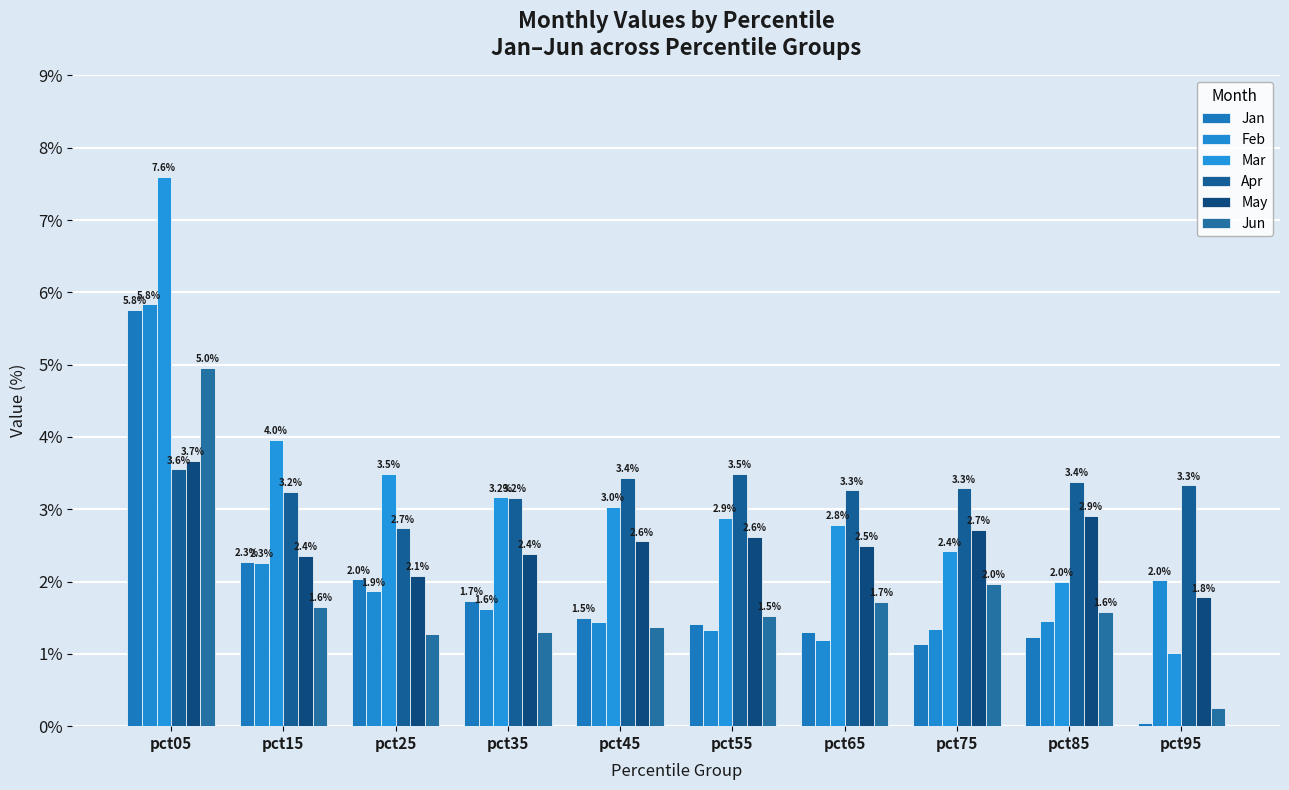

At which category does the chart reach its minimum across all series?

pct95